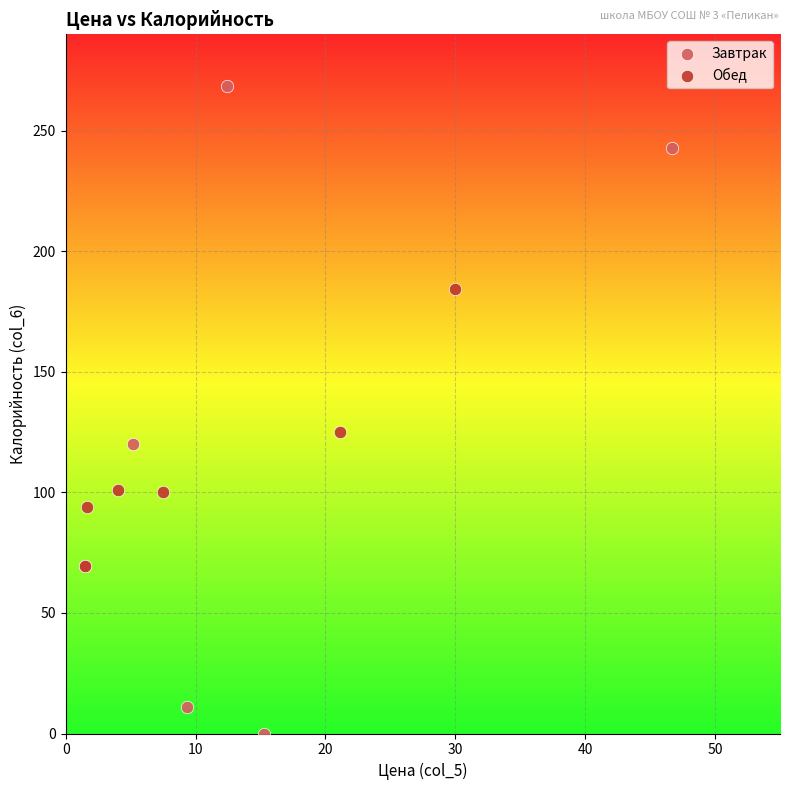

Which series reaches the maximum Y coordinate?

Завтрак